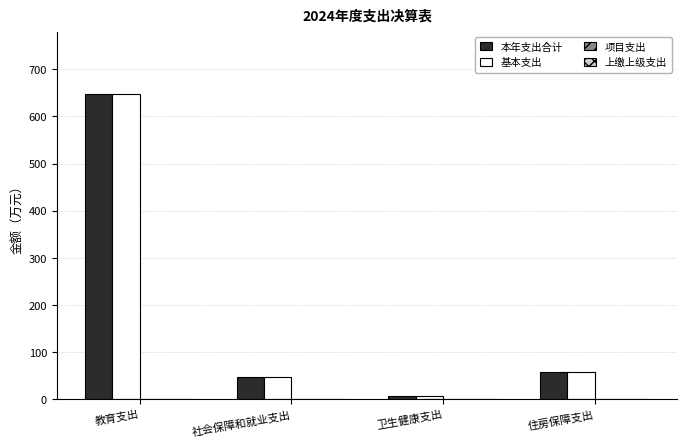

At which label is 基本支出 closest to 327?

住房保障支出